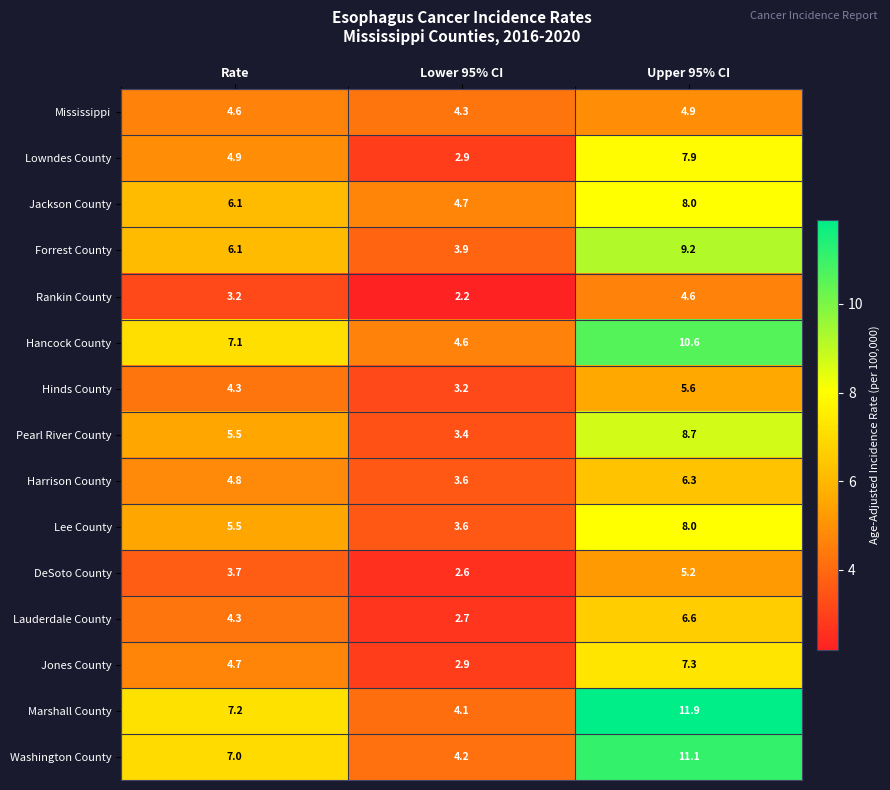

Rank the categories by Washington County value from highest to lowest.

Upper 95% CI, Rate, Lower 95% CI